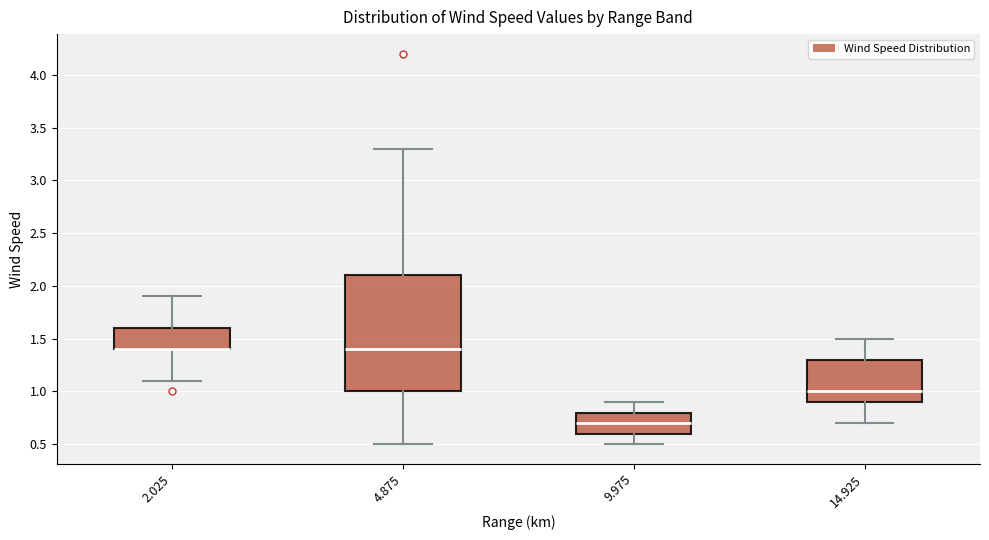

Comparing the boxes themselves (not the whiskers), which one is the tallest?

4.875